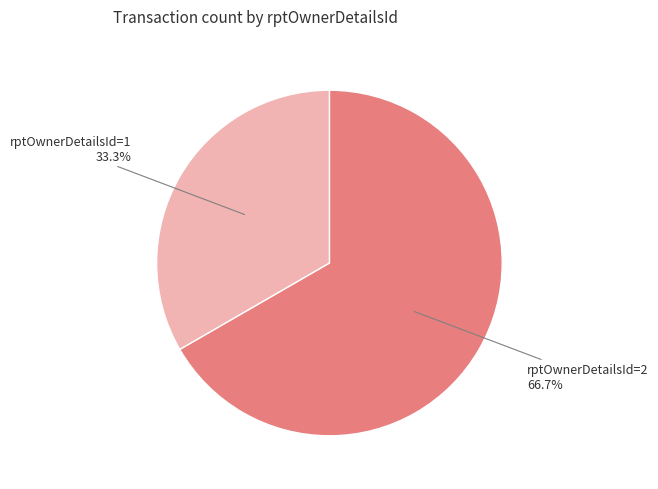

Does any single category account for the majority?

Yes